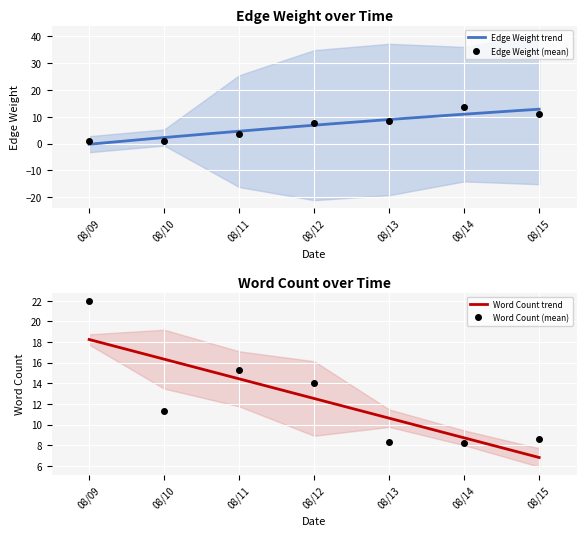

What is the lowest value of the Word Count trend series?

6.8